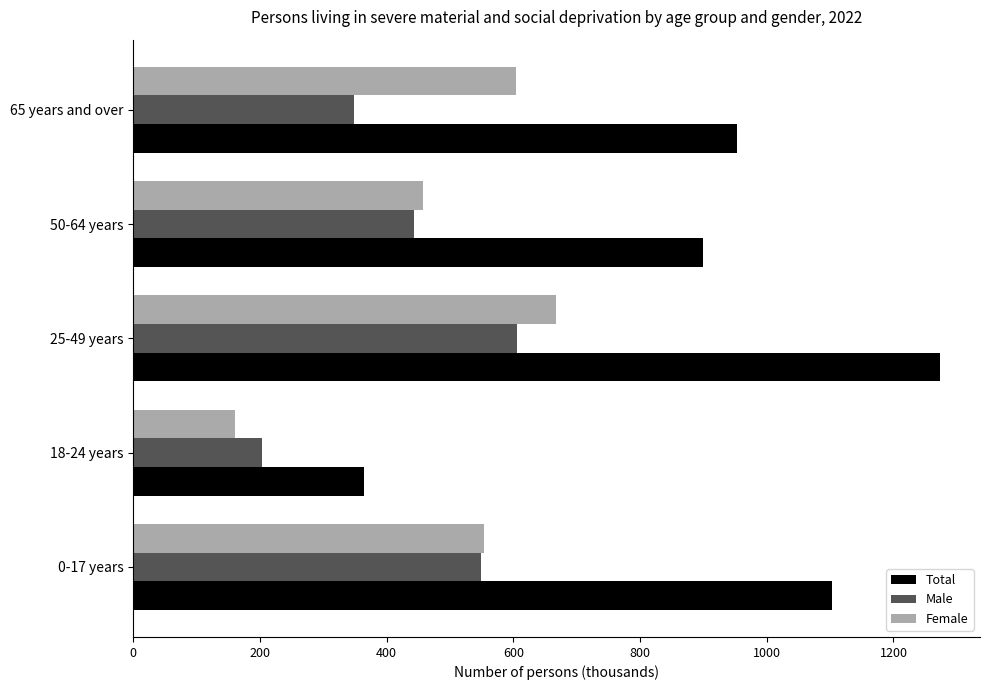

What is the sum of the Male values at 65 years and over and 25-49 years?

954